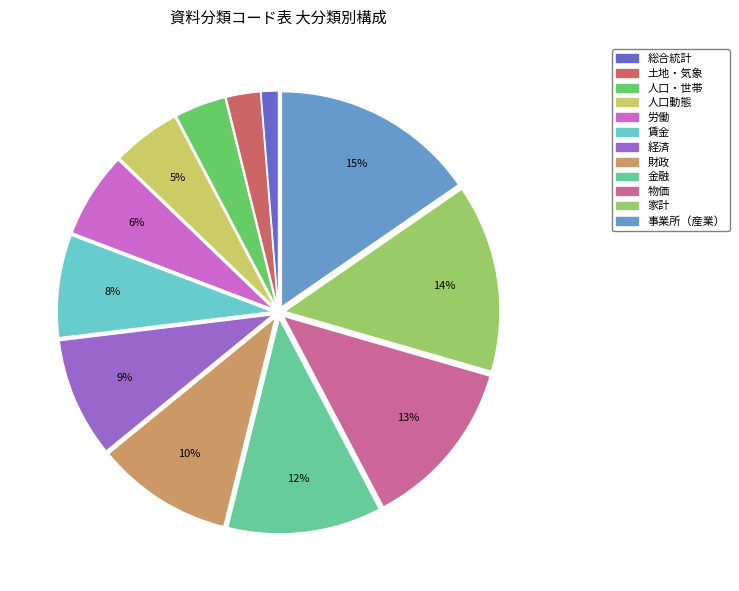

To the nearest percent, what portion does 土地・気象 represent?

3%